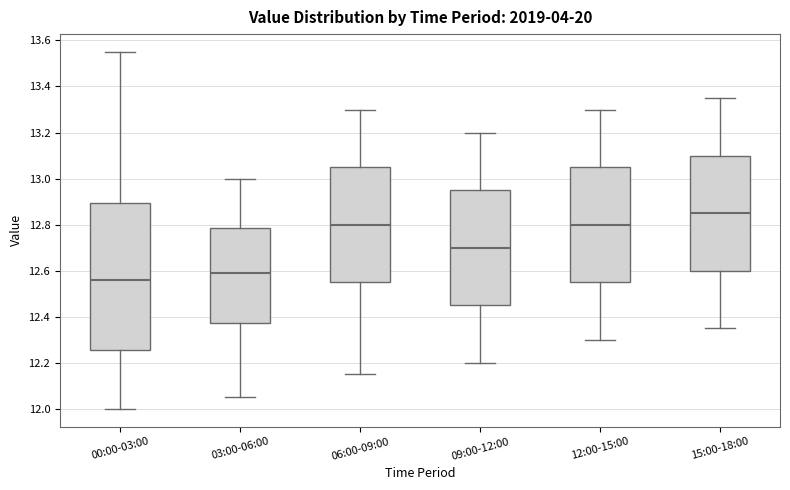

Reading left to right, read every box against the y-axis: the position of its median line, the range the box covers, and the ends of its whiskers. The values are not printed on the chart, so give them approximately, as read against the axis.

00:00-03:00: median 12.56, box 12.26 to 12.90, whiskers 12.00 to 13.56
03:00-06:00: median 12.60, box 12.38 to 12.78, whiskers 12.06 to 13.00
06:00-09:00: median 12.80, box 12.56 to 13.06, whiskers 12.16 to 13.30
09:00-12:00: median 12.70, box 12.46 to 12.96, whiskers 12.20 to 13.20
12:00-15:00: median 12.80, box 12.56 to 13.06, whiskers 12.30 to 13.30
15:00-18:00: median 12.86, box 12.60 to 13.10, whiskers 12.36 to 13.36